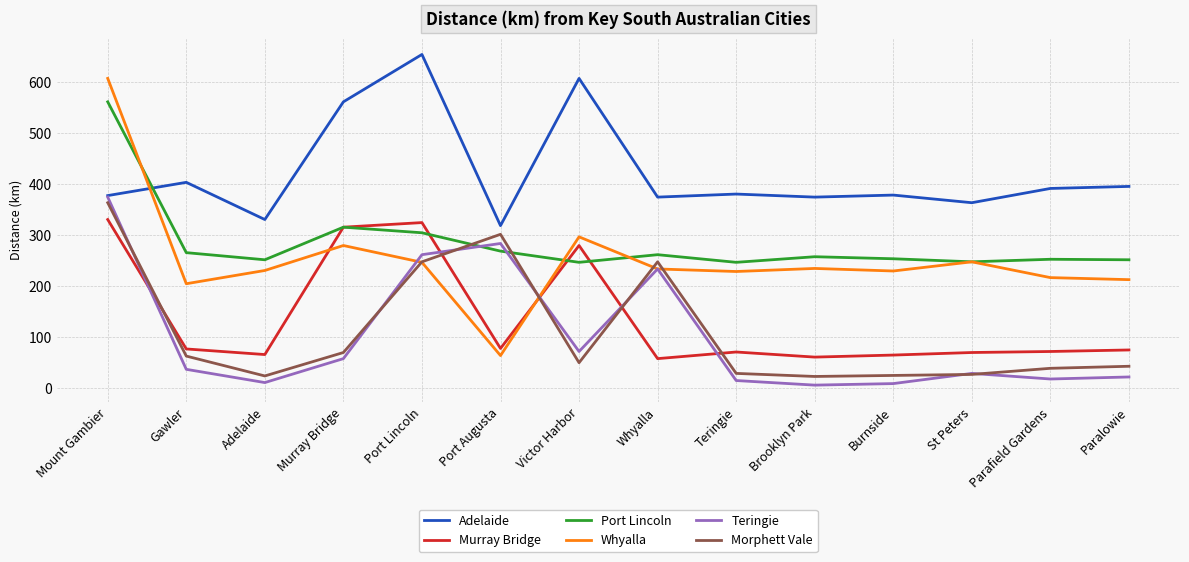

Which series has the widest spread of values?

Whyalla